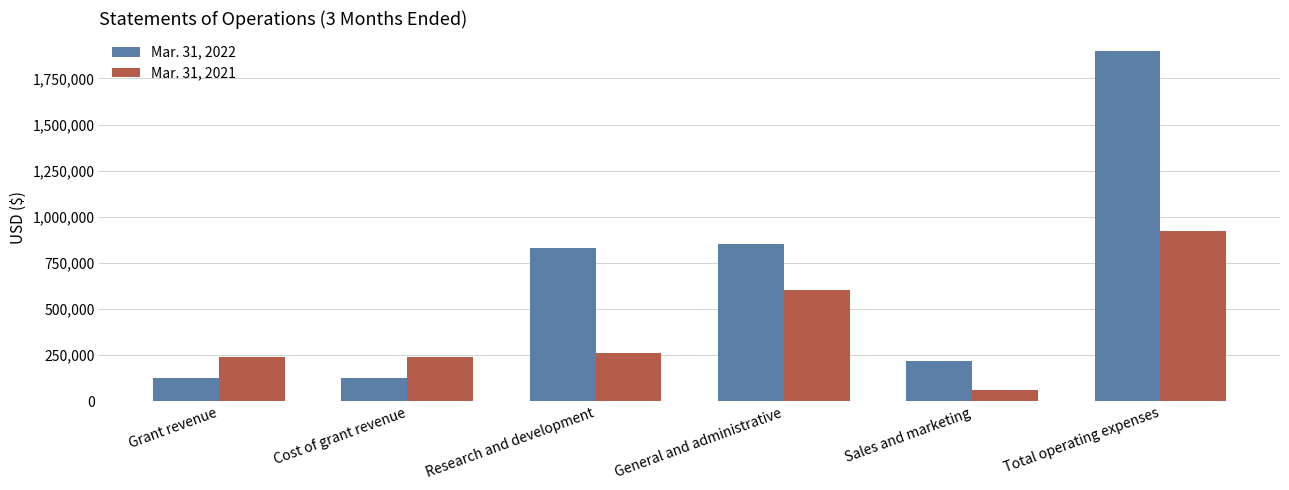

Is it true that Mar. 31, 2021 equals 242061 at Grant revenue?

True